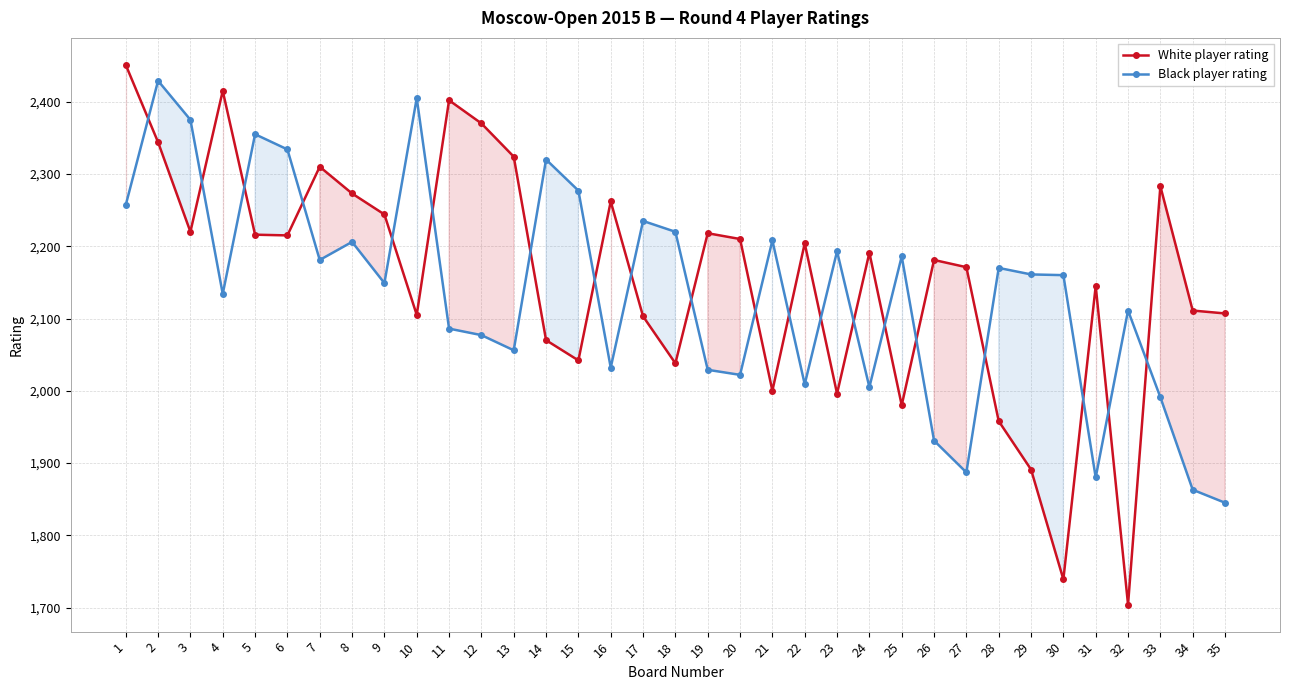

At 10, list the series in order from largest to smallest.

Black player rating, White player rating